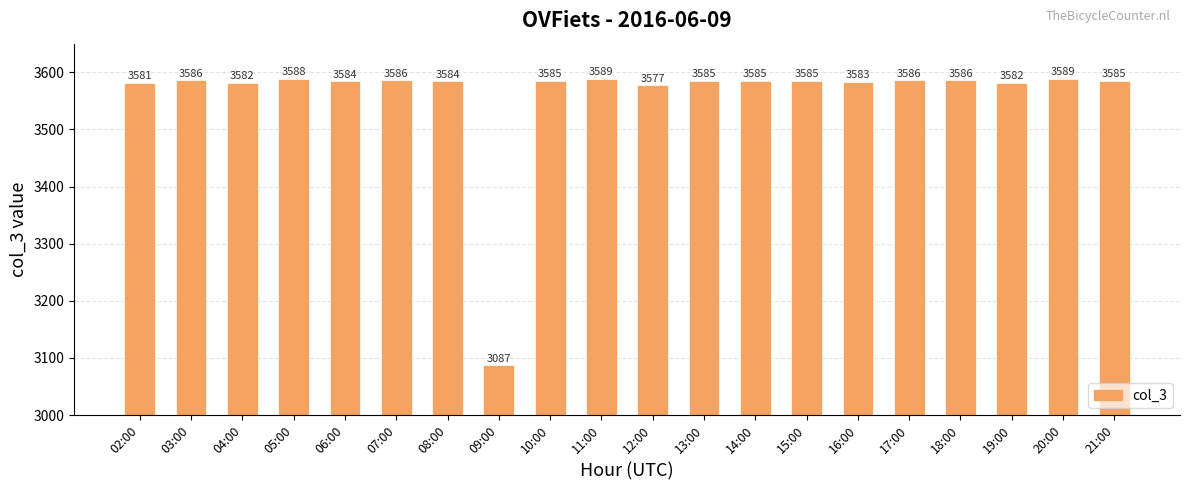

How many series are shown in this chart?

1